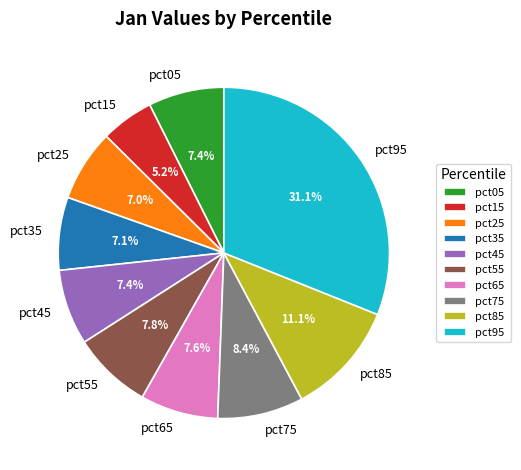

What is the largest slice in the pie chart?

pct95